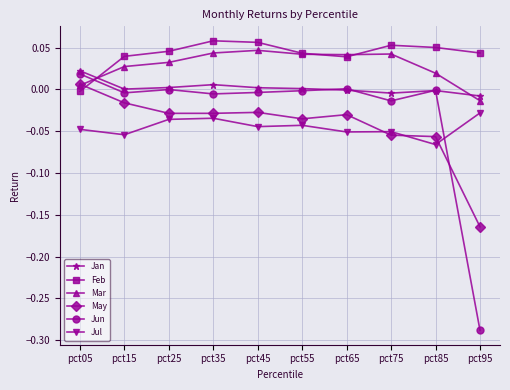

Where do Feb and Mar first cross each other?

pct05 and pct15